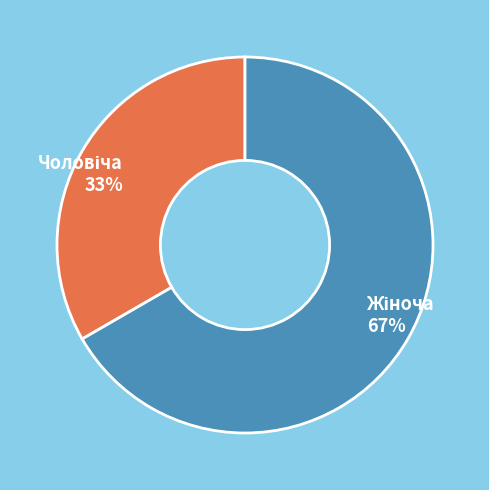

Is there a majority slice in this chart?

Yes